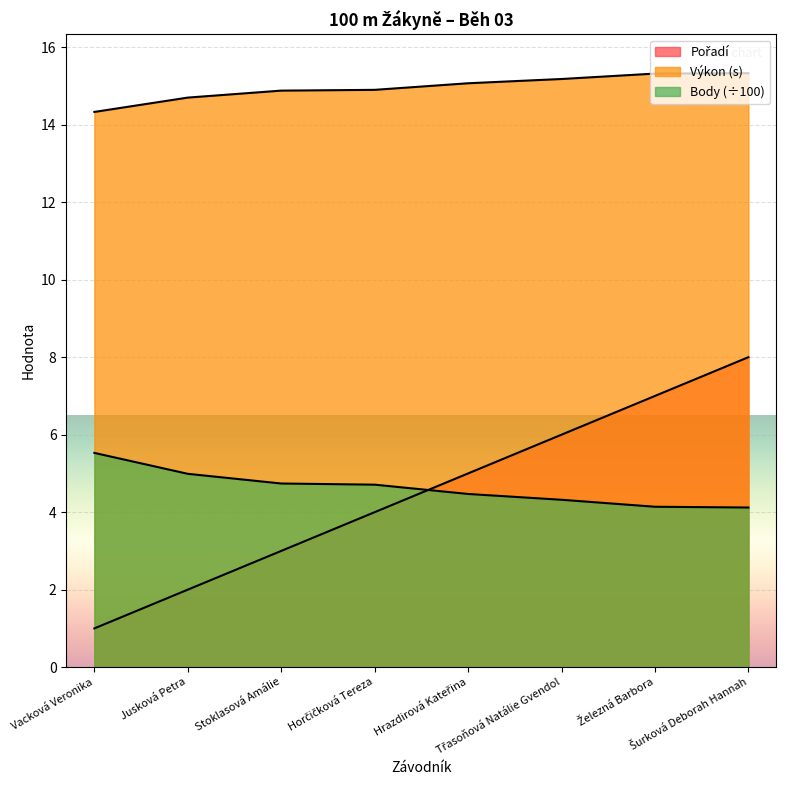

True or false: Body and Výkon intersect in this chart.

False